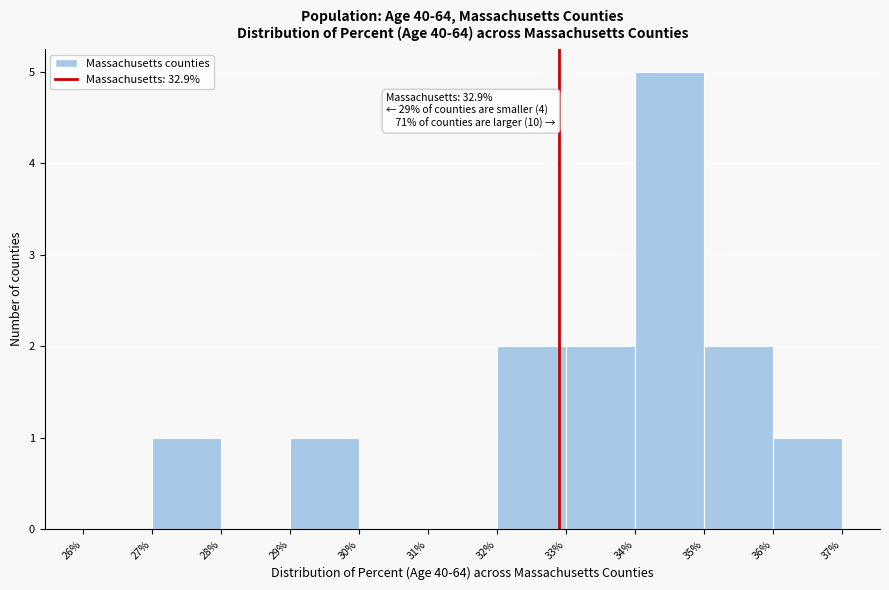

Which range on the x-axis has the tallest bar?

34% to 35%